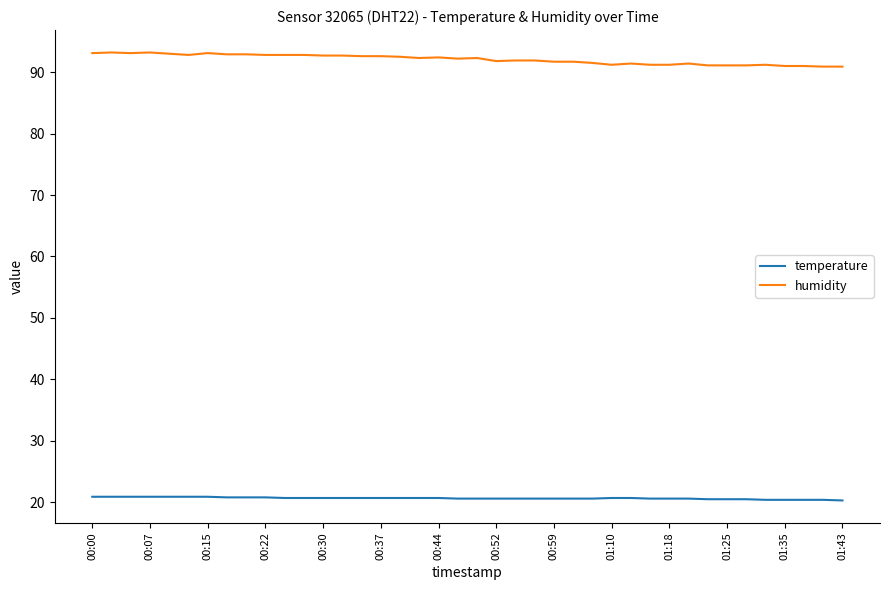

True or false: humidity and temperature cross at least once.

False